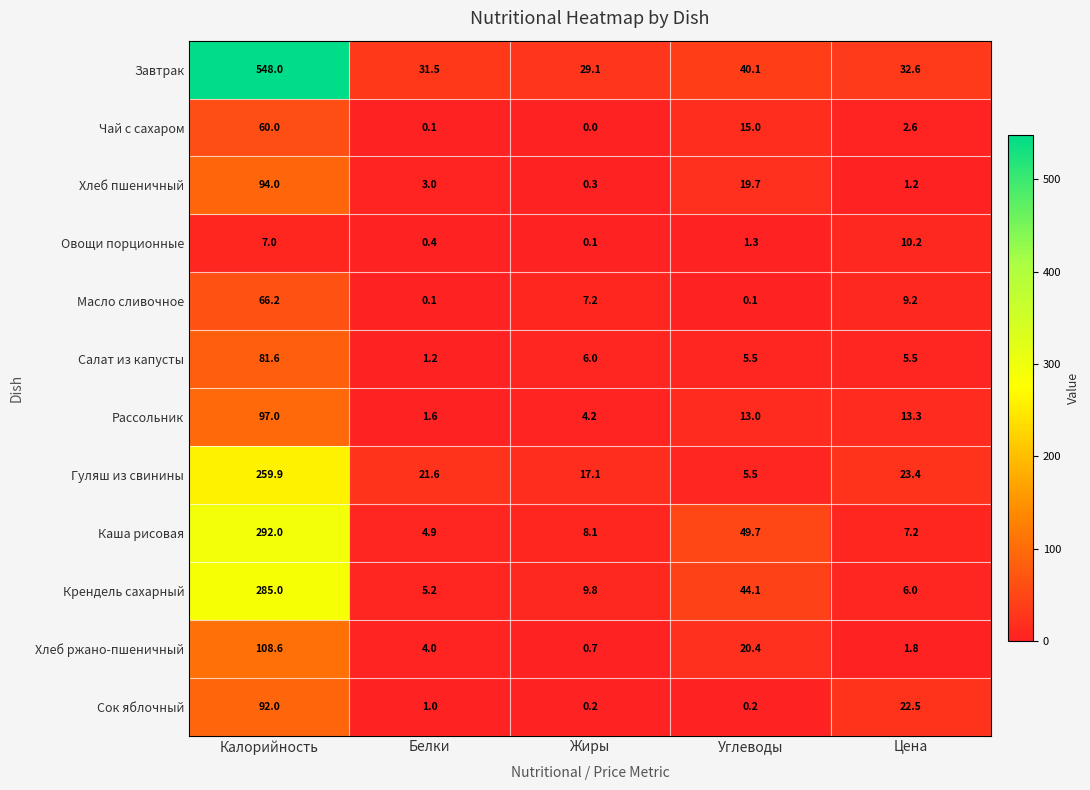

Rank the series by their maximum value, from lowest to highest.

Овощи порционные, Чай с сахаром, Масло сливочное, Салат из капусты, Сок яблочный, Хлеб пшеничный, Рассольник, Хлеб ржано-пшеничный, Гуляш из свинины, Крендель сахарный, Каша рисовая, Завтрак